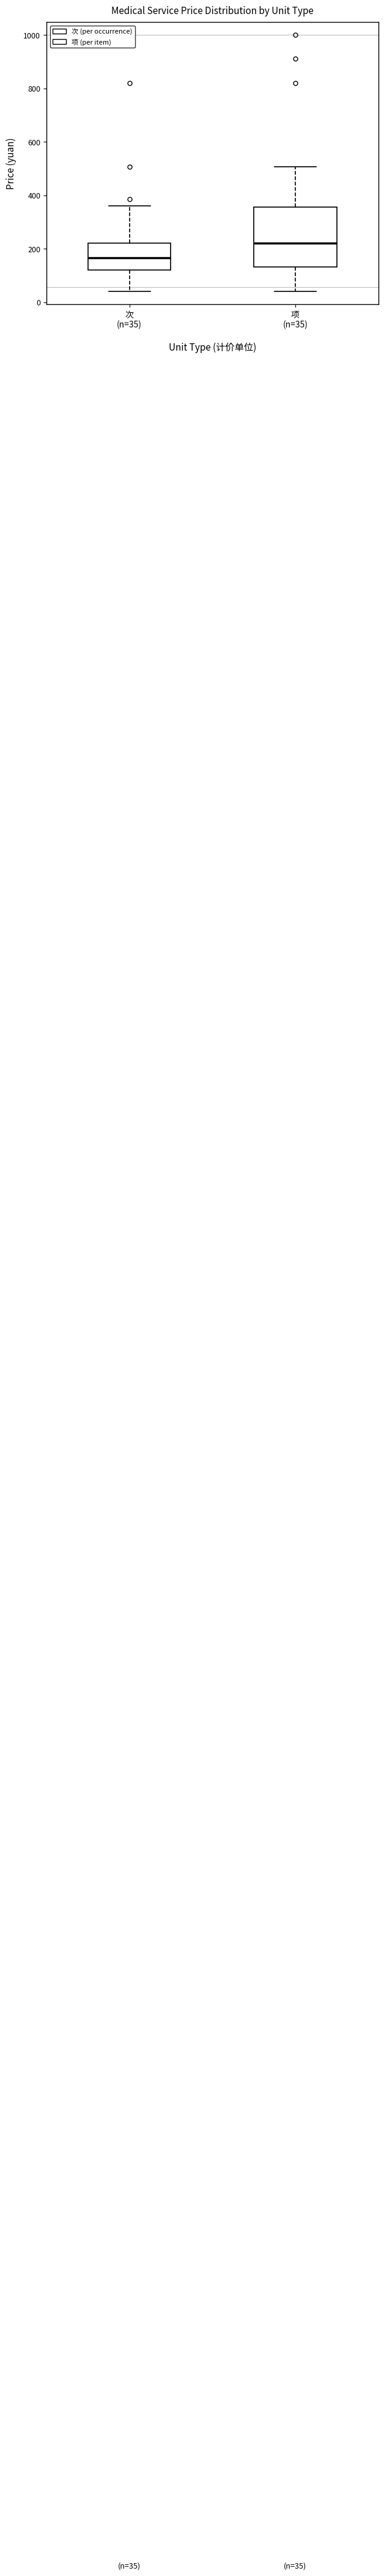

Comparing the boxes themselves (not the whiskers), which one is the tallest?

项 (n=35)